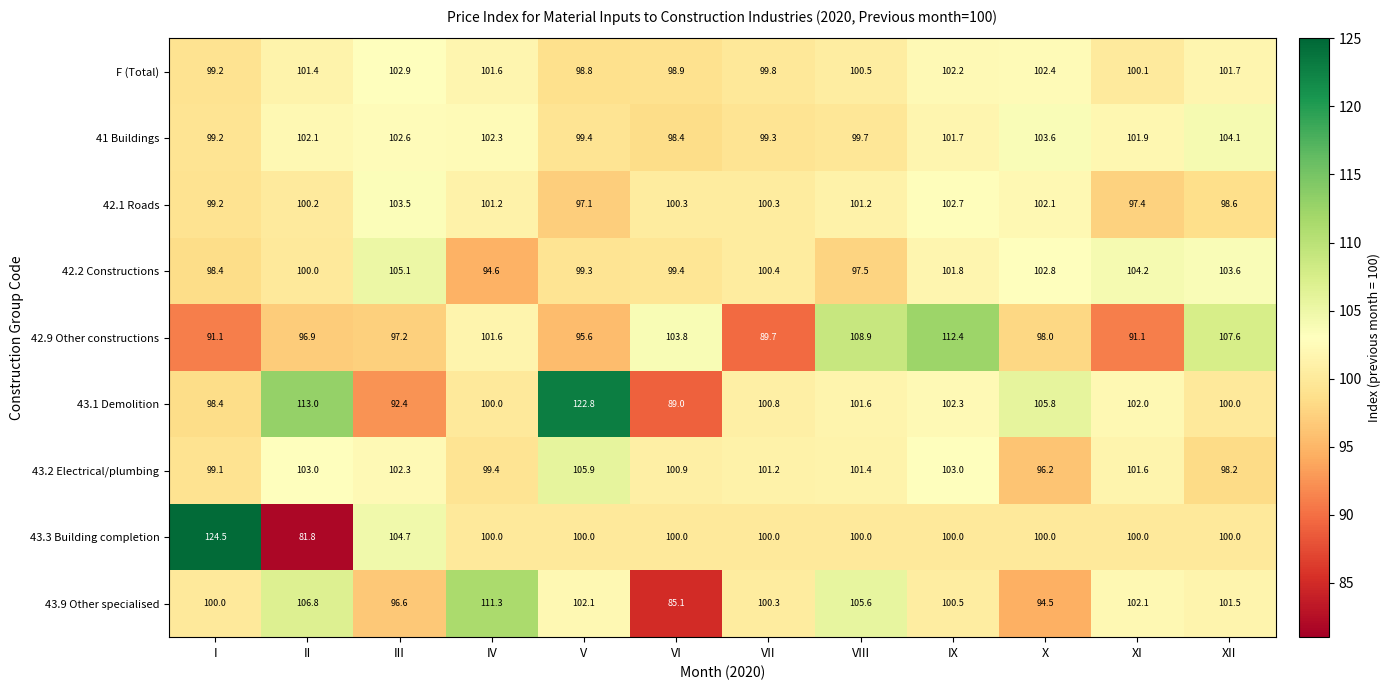

At how many categories does at least one series exceed 81?

12